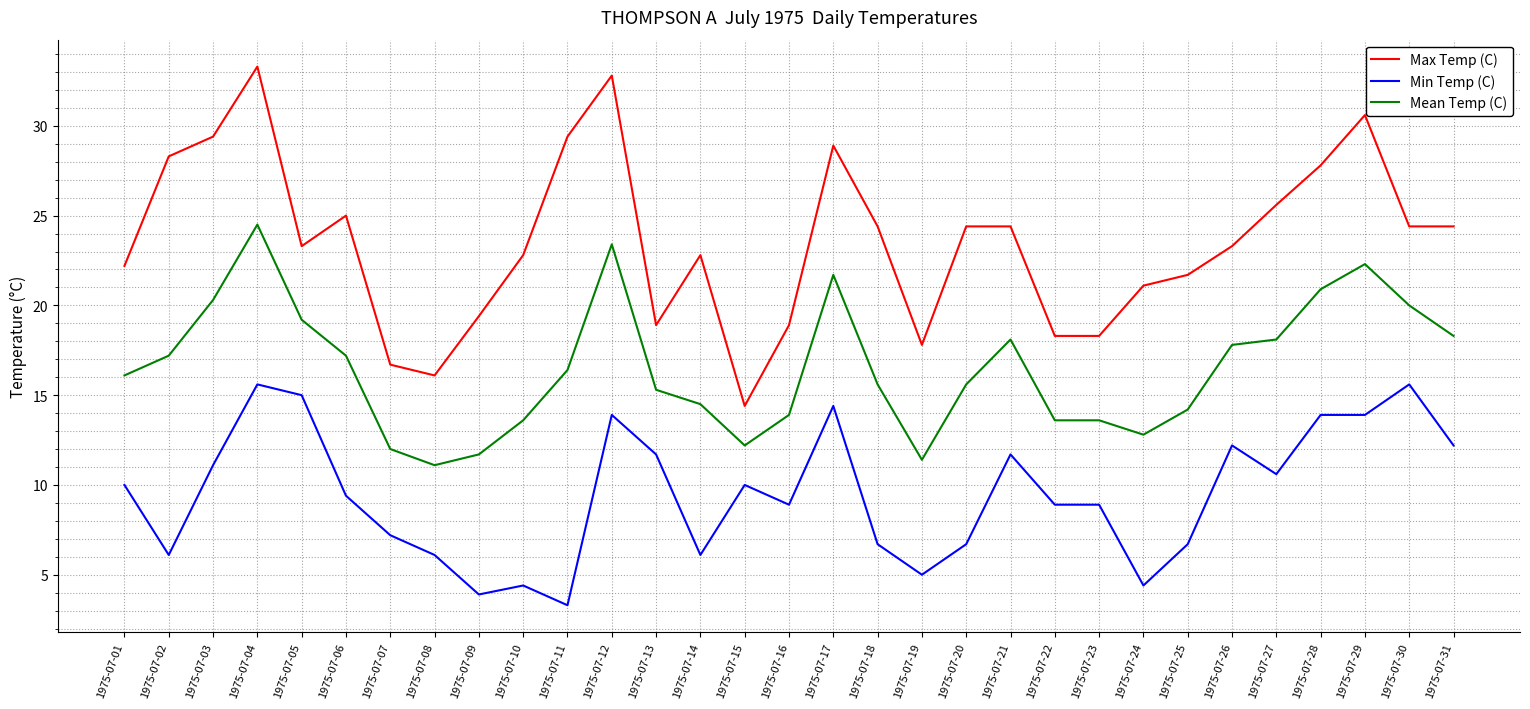

What is the difference between the highest and lowest values at 1975-07-19?

12.8